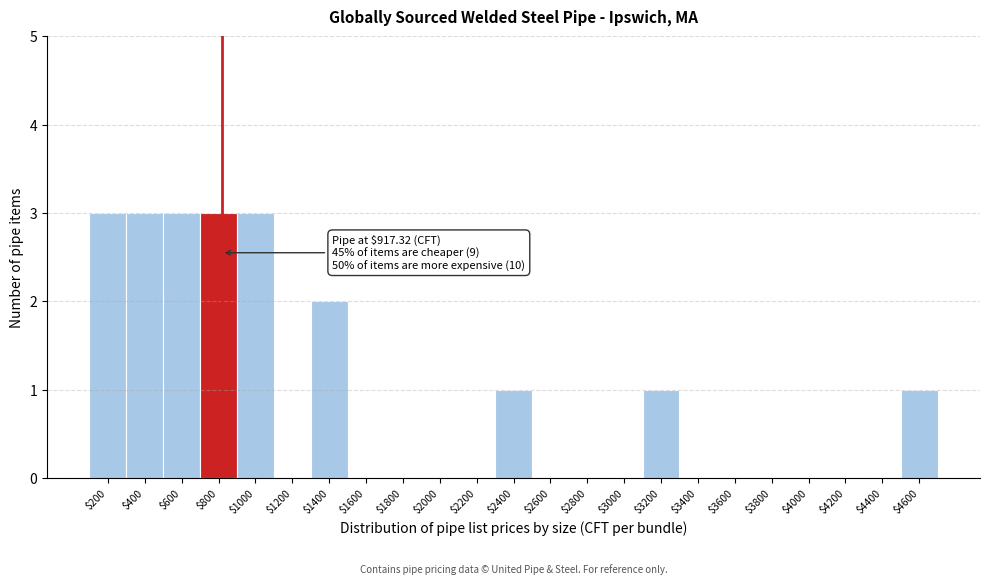

True or false: the data shows 0 at $1200.

True